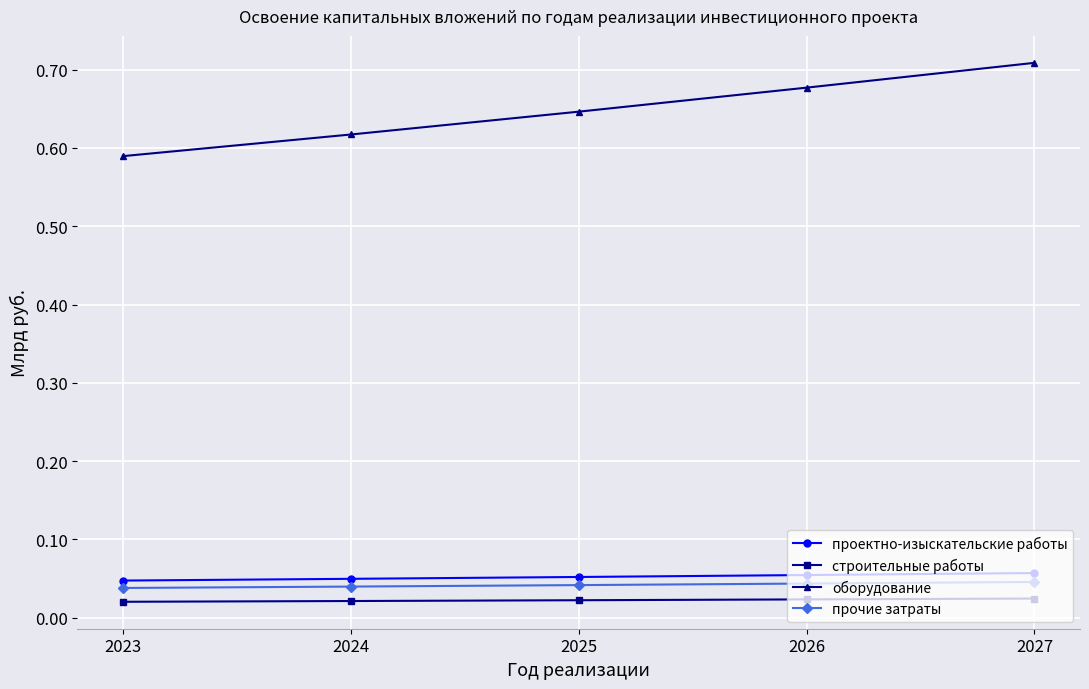

List the labels in order of оборудование value, smallest first.

2023, 2024, 2025, 2026, 2027